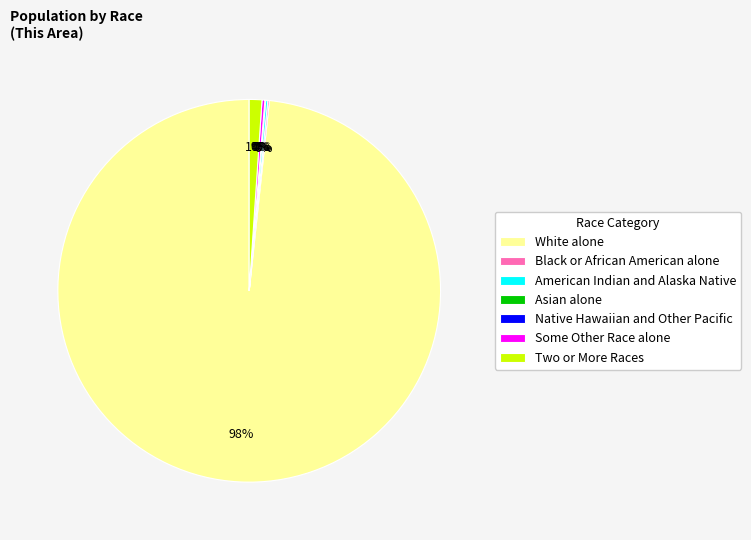

Is there a majority slice in this chart?

Yes